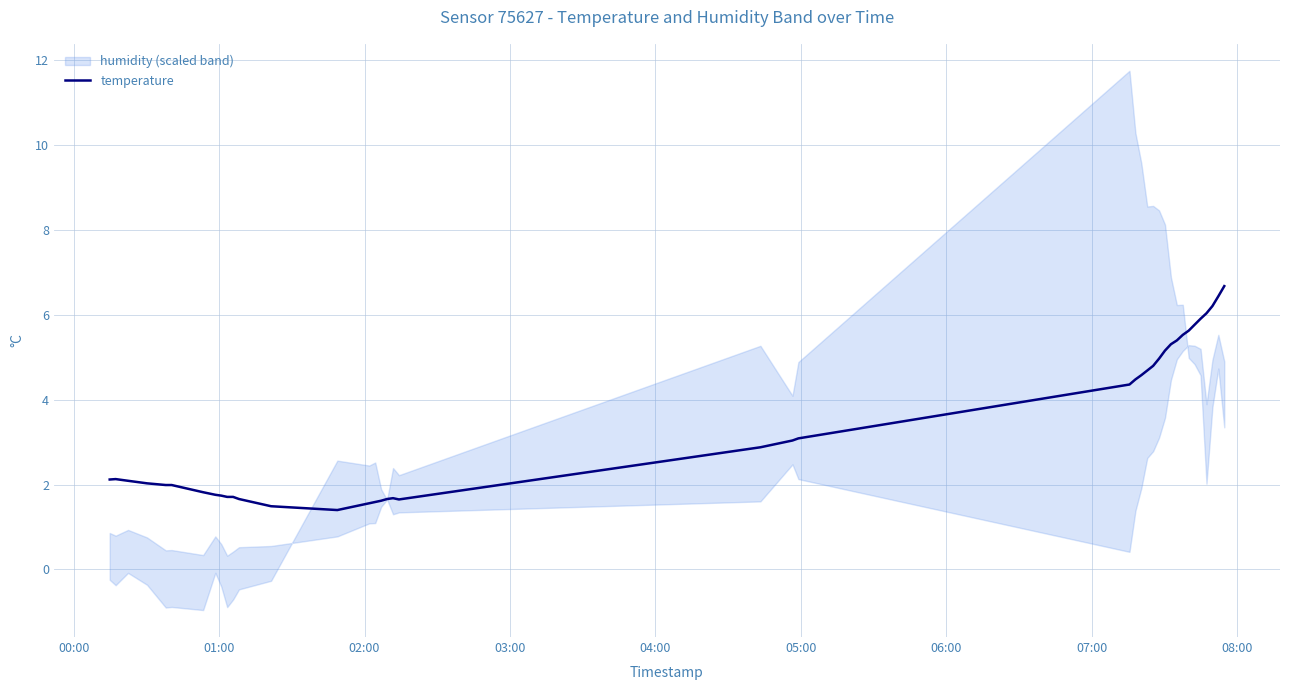

How many lines are shown in the chart?

1